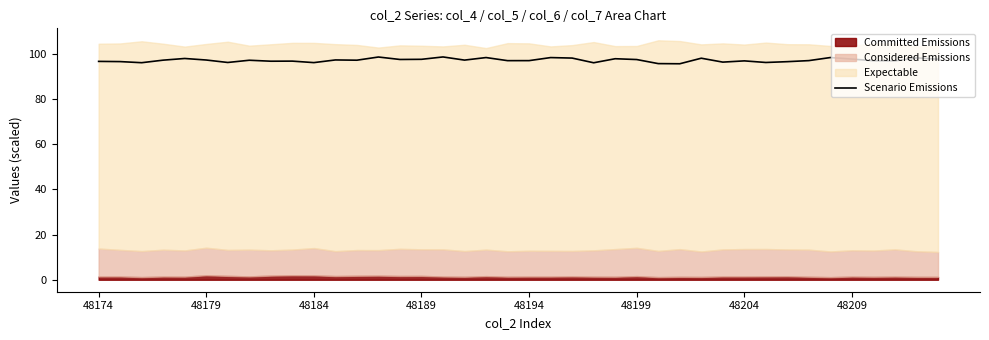

True or false: Scenario Emissions has a value of 155.8 at 48204.

False